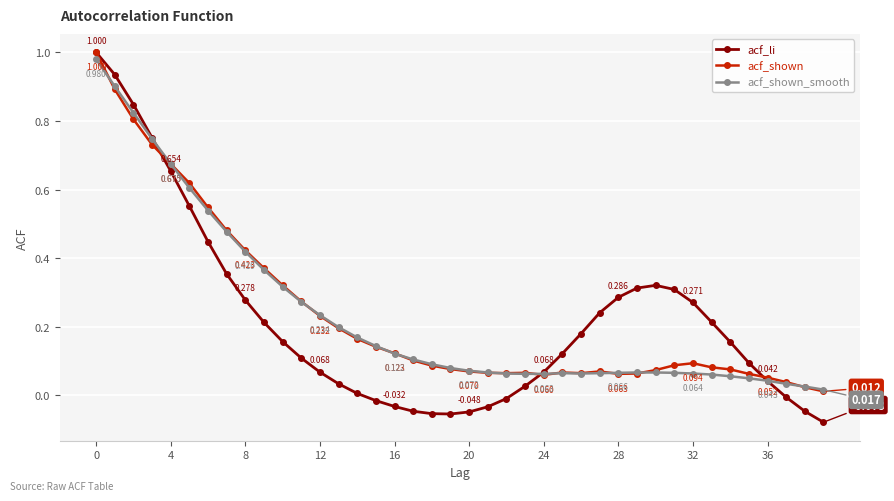

True or false: acf_shown has more than 1 interior local peaks.

True